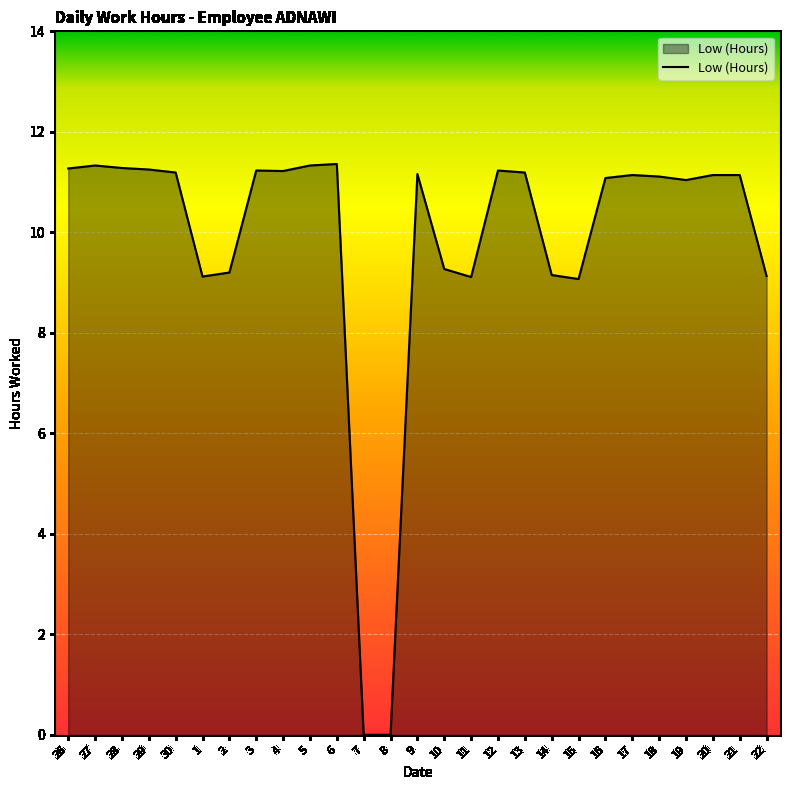

What is the maximum value shown in the chart?

11.4